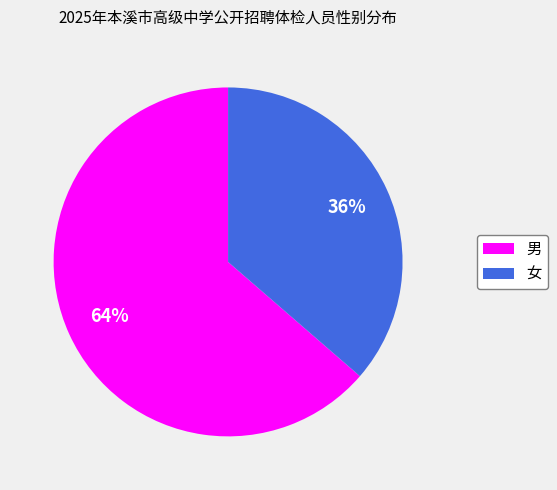

How many slices are in this pie chart?

2